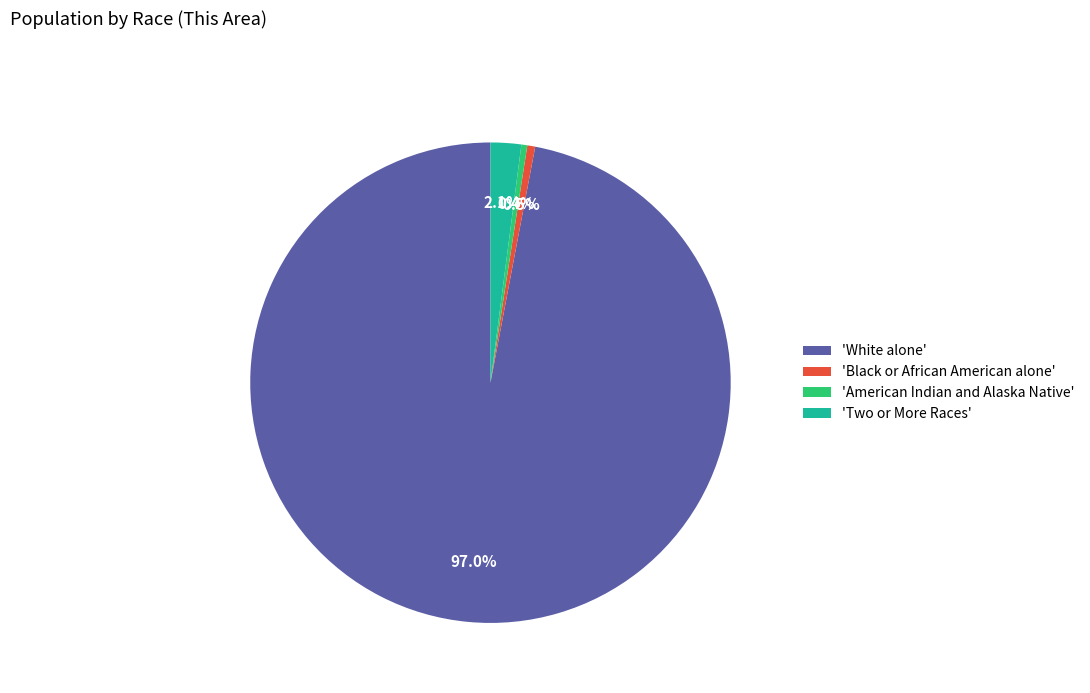

Which category has the biggest portion of the pie?

'White alone'